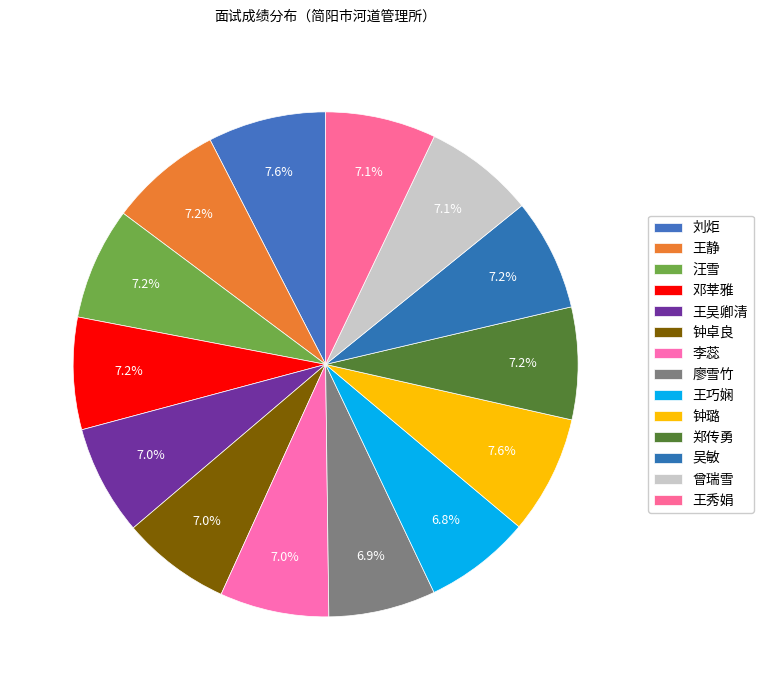

To the nearest percent, what percentage of the pie is 邓莘雅?

7%